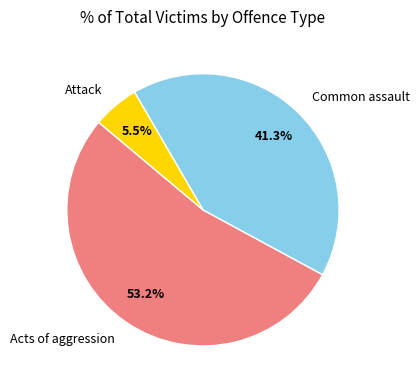

To the nearest percent, what is the difference between the largest and smallest slice percentages?

48%